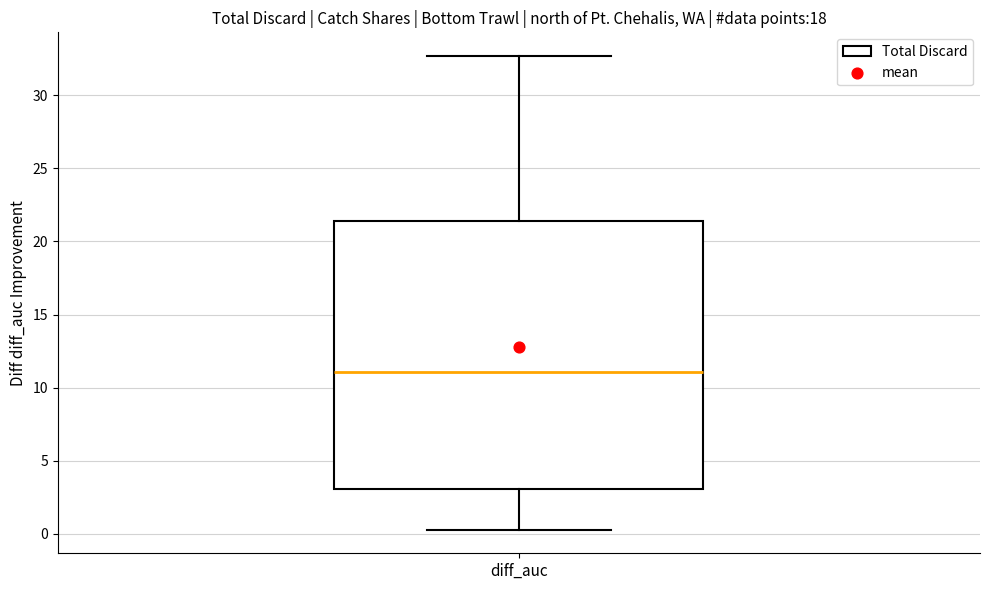

Where is the upper edge of the box for diff_auc on the y-axis? The values are not printed on the chart, so give them approximately, as read against the axis.

21.5